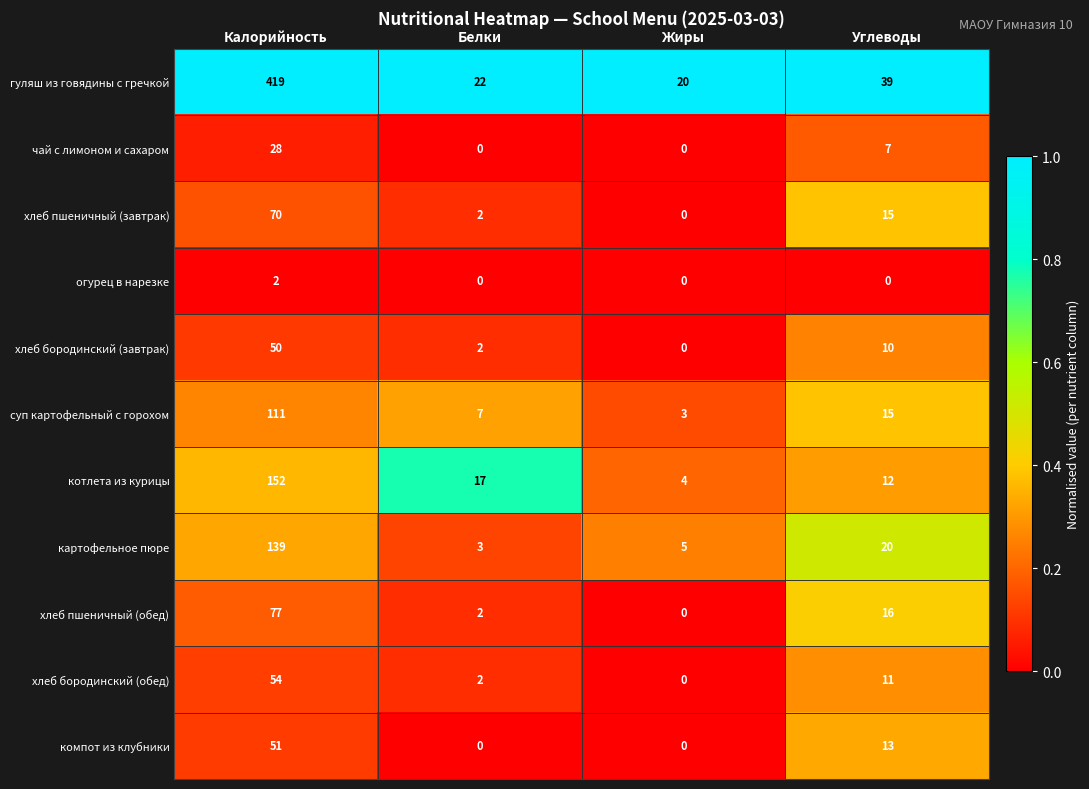

What is the spread (max minus min) of values at Жиры?

20